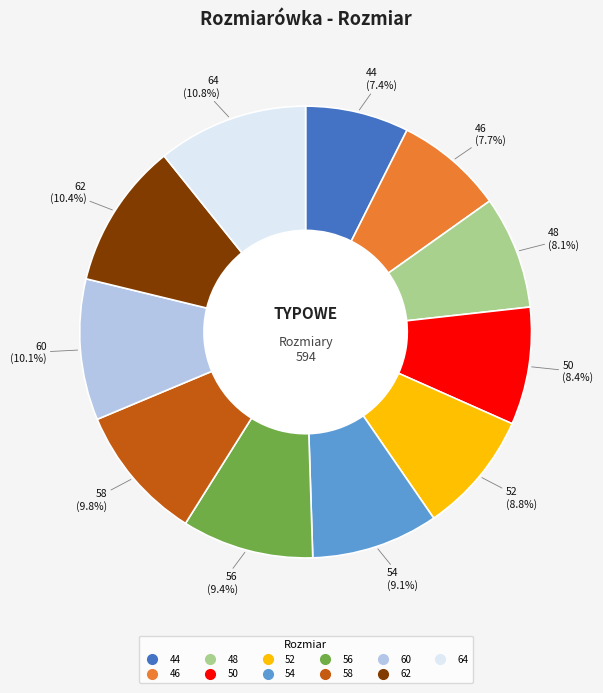

To the nearest percent, what is the average slice percentage?

9%